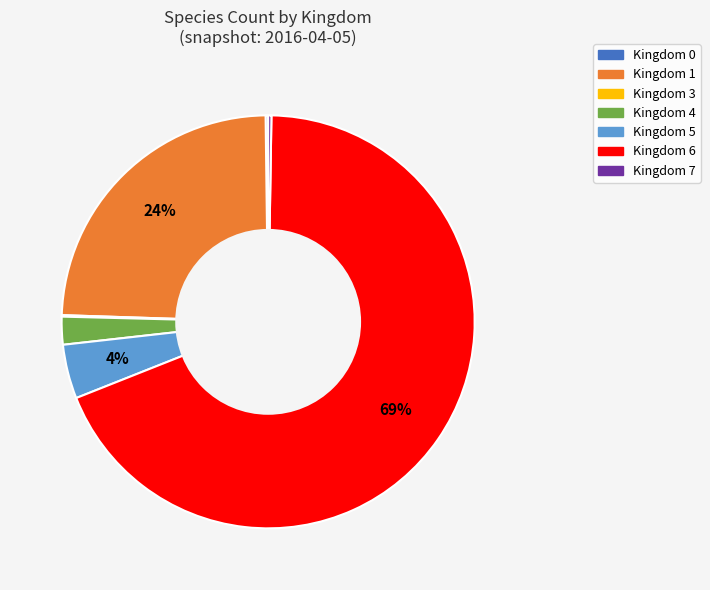

Is there a majority slice in this chart?

Yes